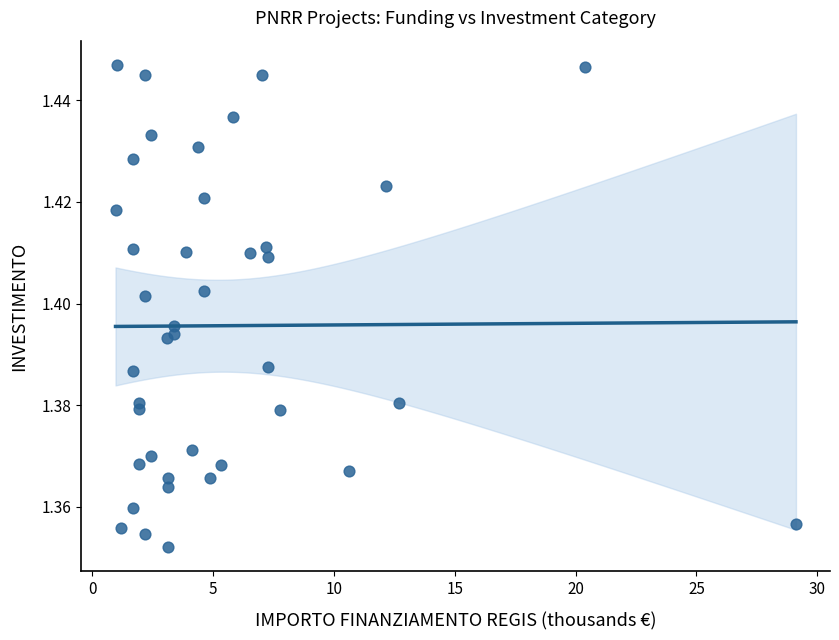

What is the range of X values (max minus min)?

28.1